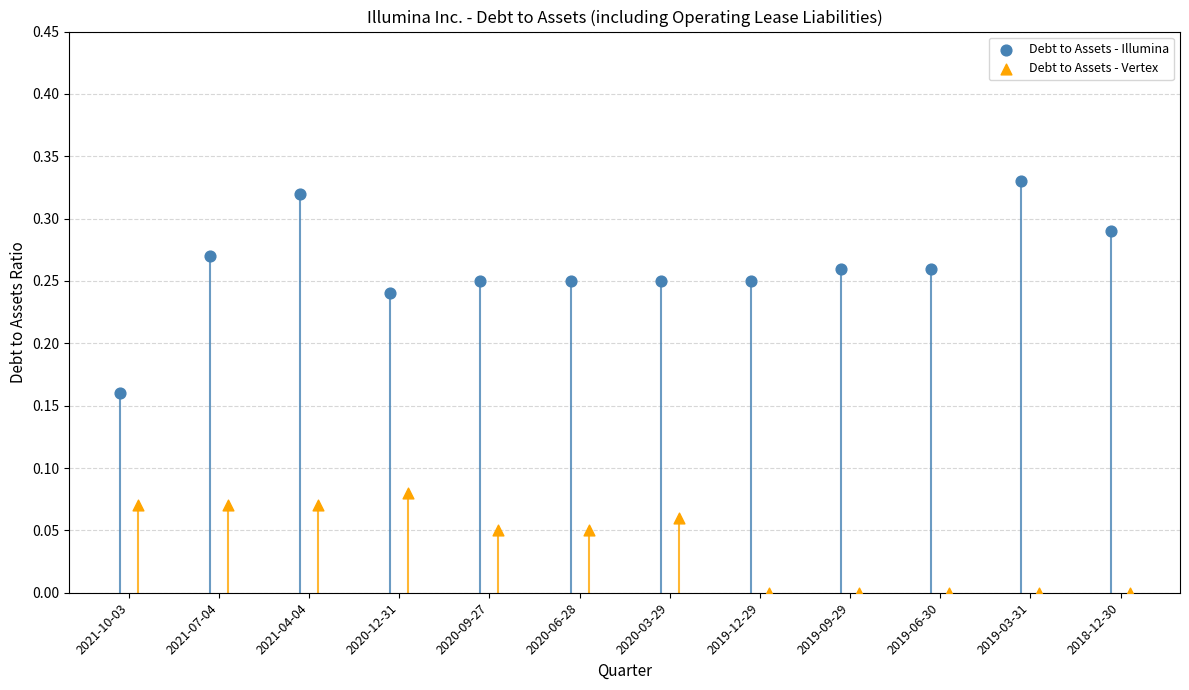

Which series has the largest Y range (max minus min)?

Debt to Assets - Illumina